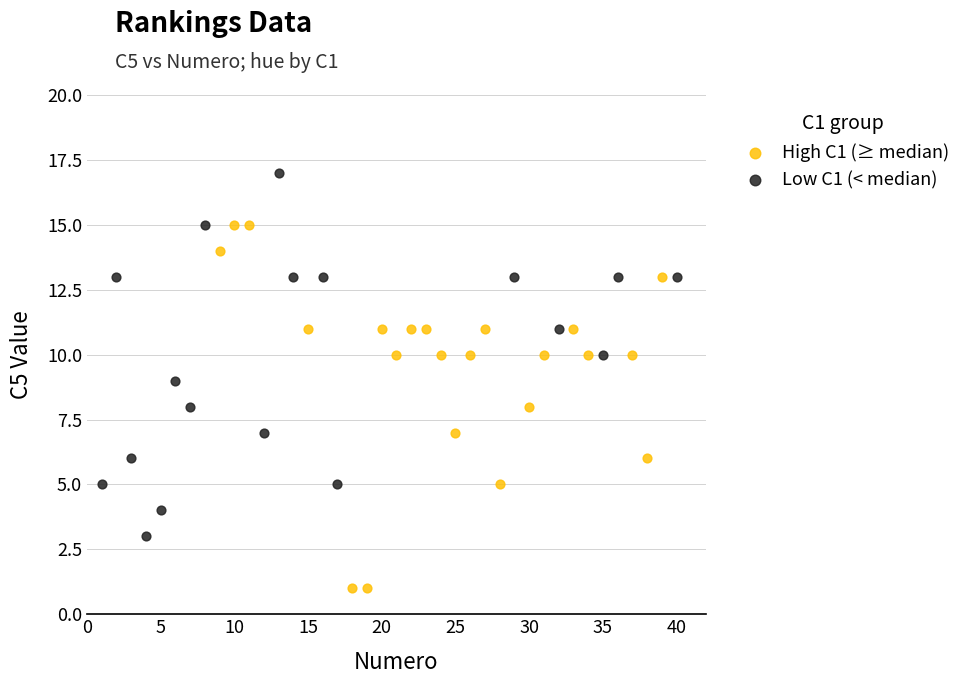

Which series contains the highest Y value?

Low C1 (< median)